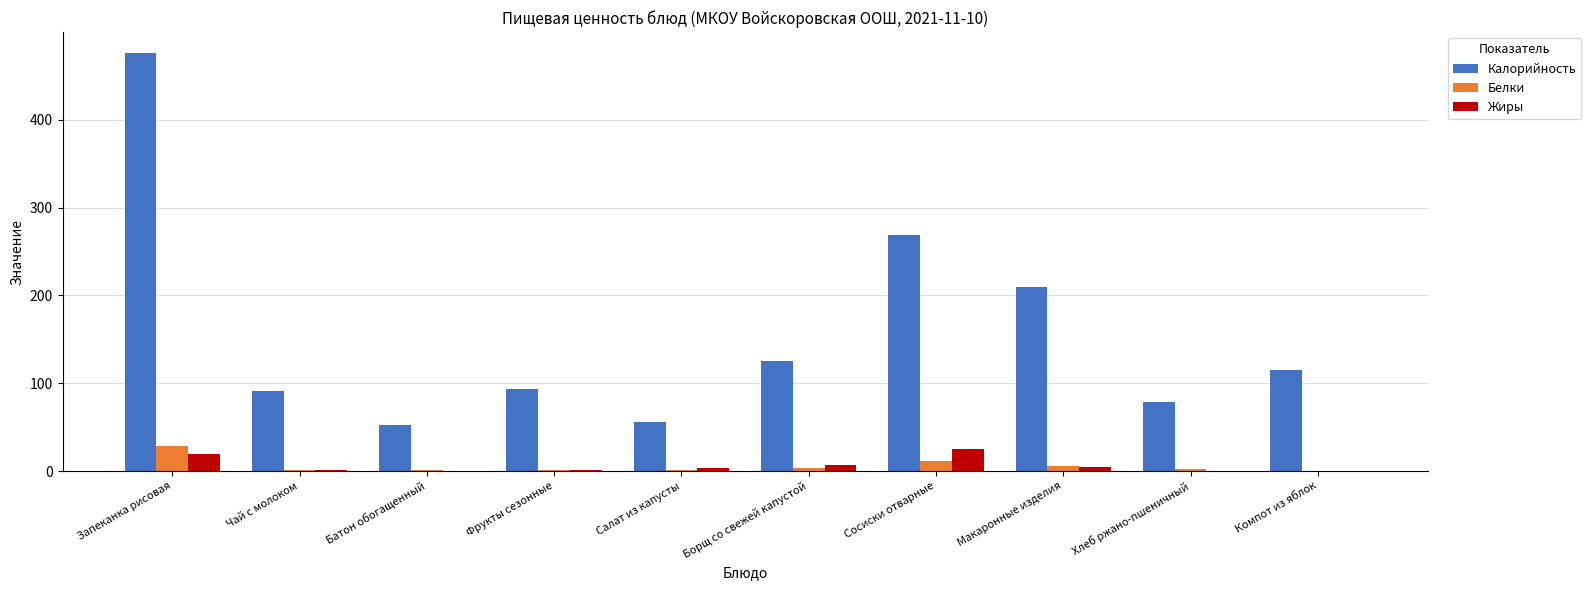

What is the sum of all Калорийность values?

1566.7